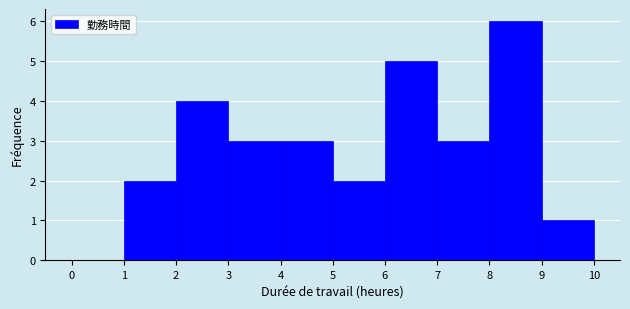

What is the height of the bar covering 6 to 7 on the x-axis? The values are not printed on the chart, so give them approximately, as read against the axis.

5